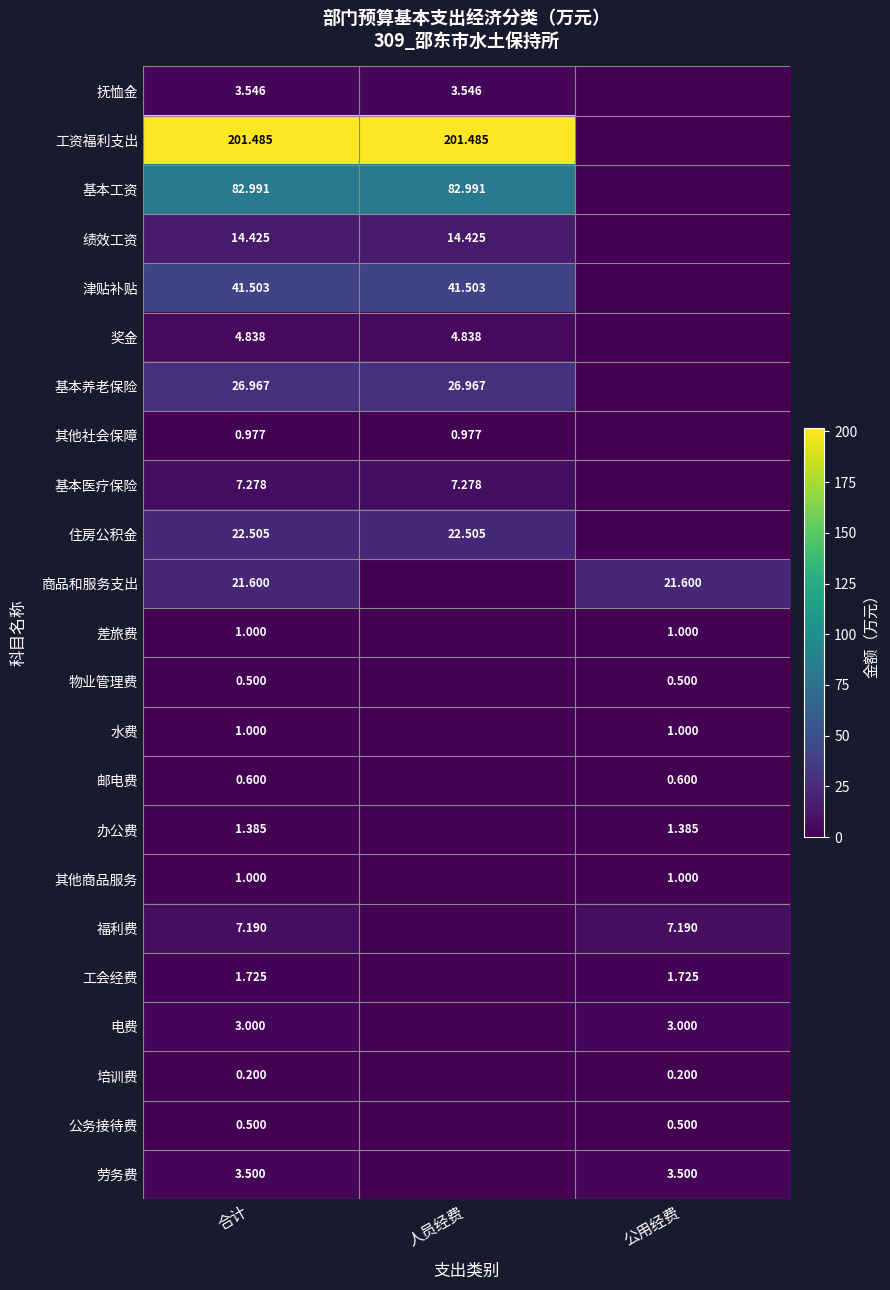

Which series has the widest spread of values?

工资福利支出